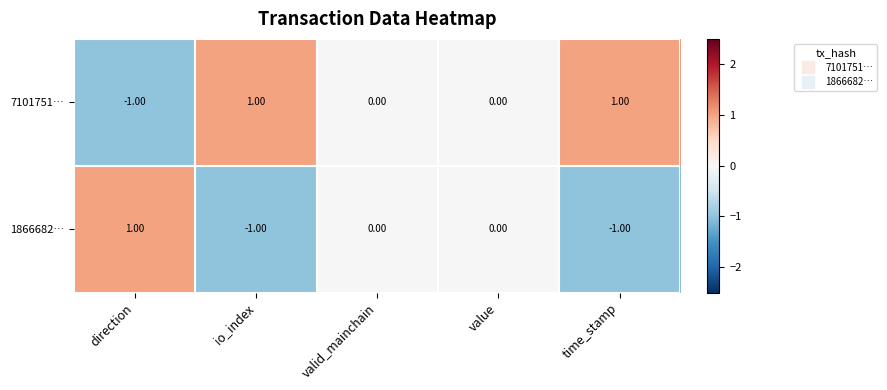

What is the minimum value shown in the chart?

-1